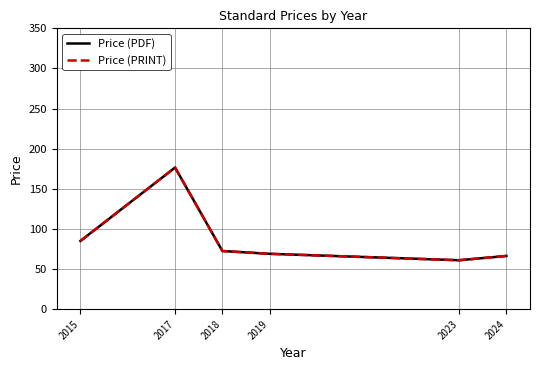

How many lines are shown in the chart?

2